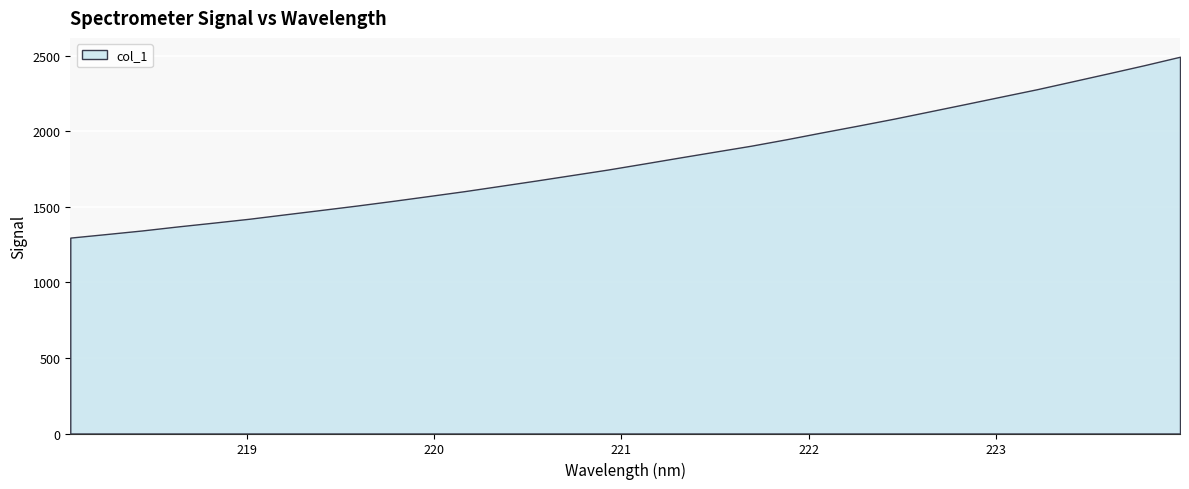

How many values are below 1785?

16